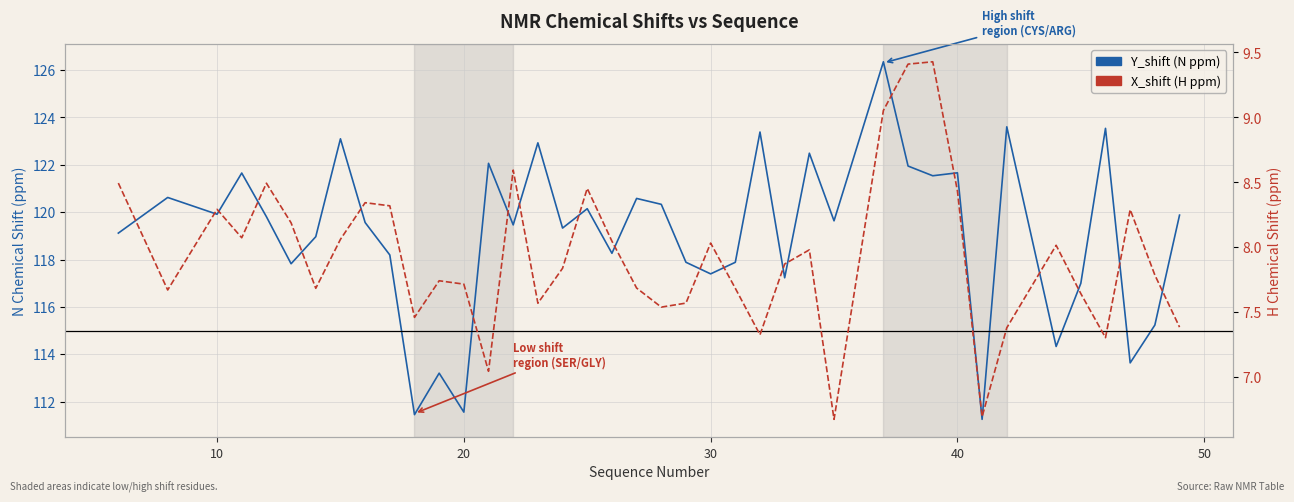

True or false: Y_shift (N ppm) and X_shift (H ppm) cross at least once.

False